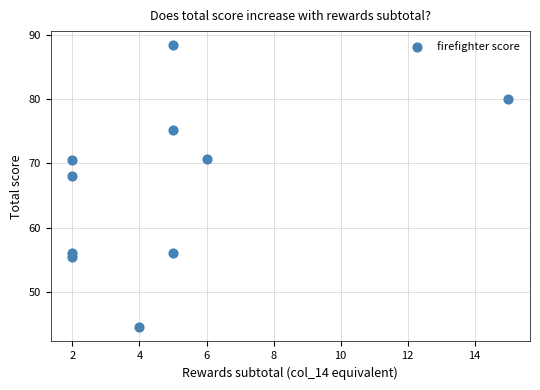

What Y value in the scatter plot is closest to 66?

68.0